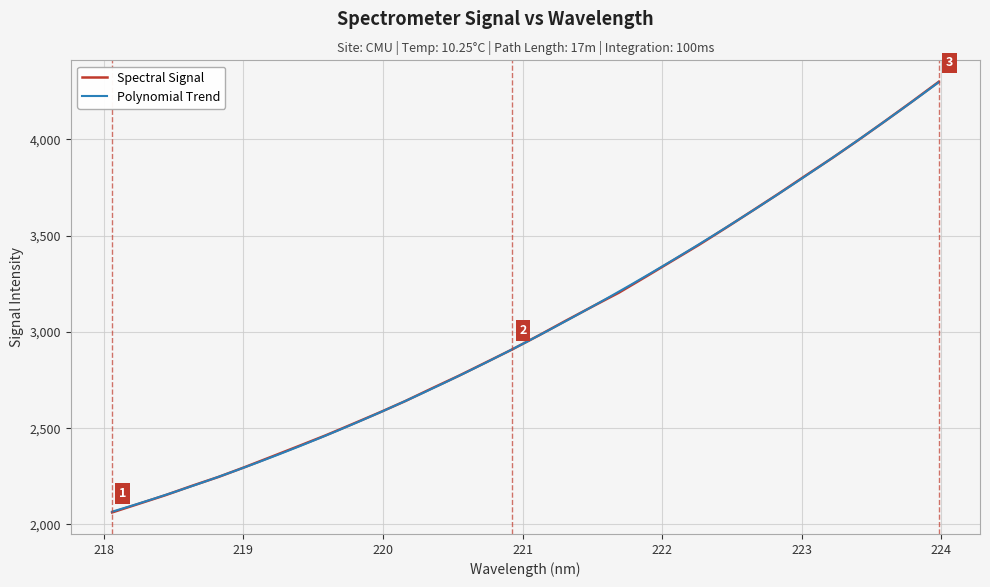

Approximately how many times larger is the value at 221.3083 compared to 220.5444?

1.1